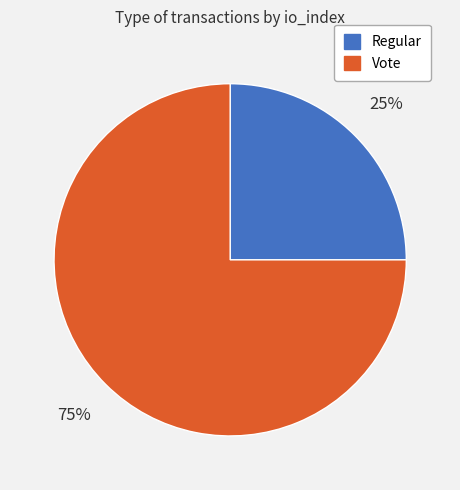

Is there a majority slice in this chart?

Yes